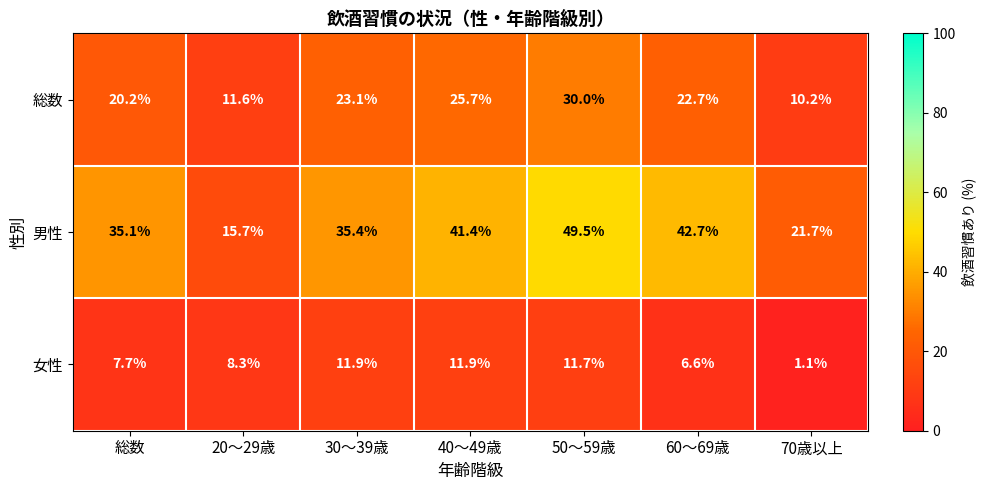

What is the minimum value shown in the chart?

1.1